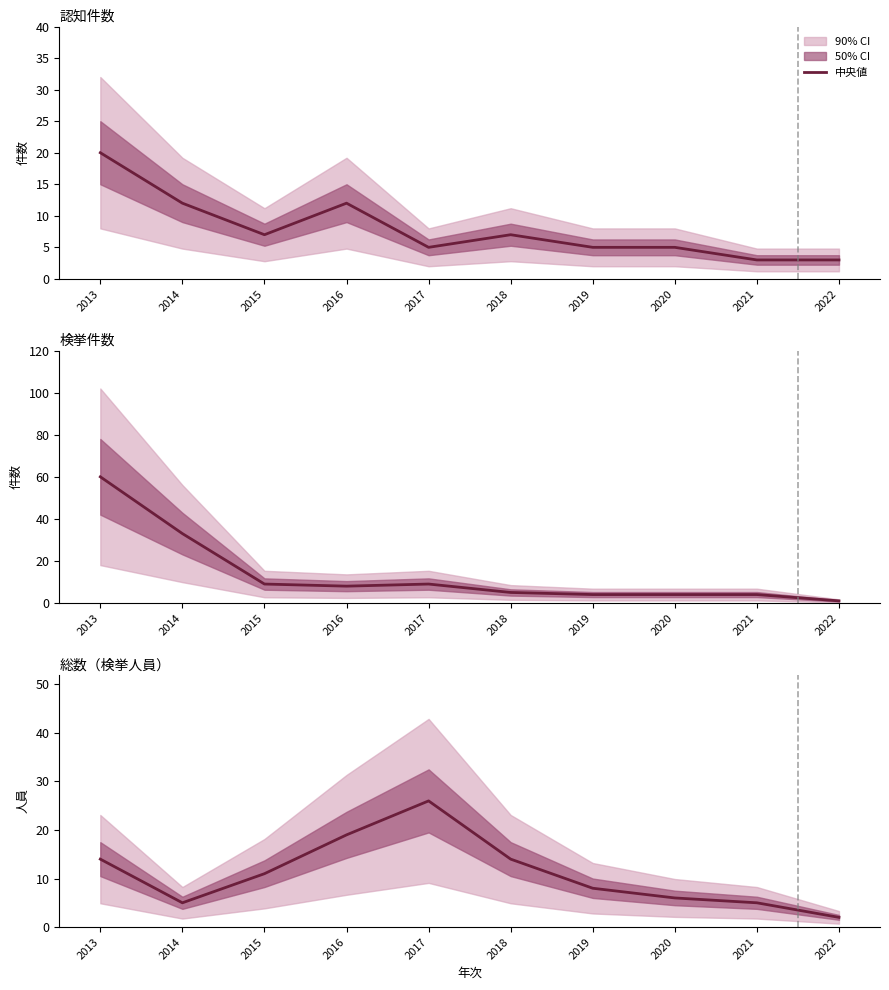

Between which two adjacent categories do 認知件数 and 検挙件数 first intersect?

2015 and 2016